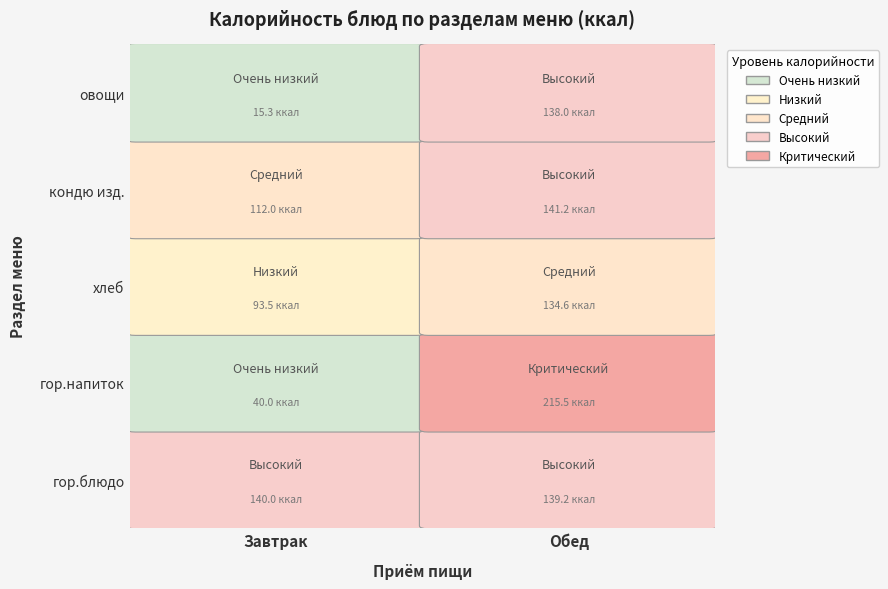

What is the difference between the second highest and second lowest values in the Завтрак series?

72.0